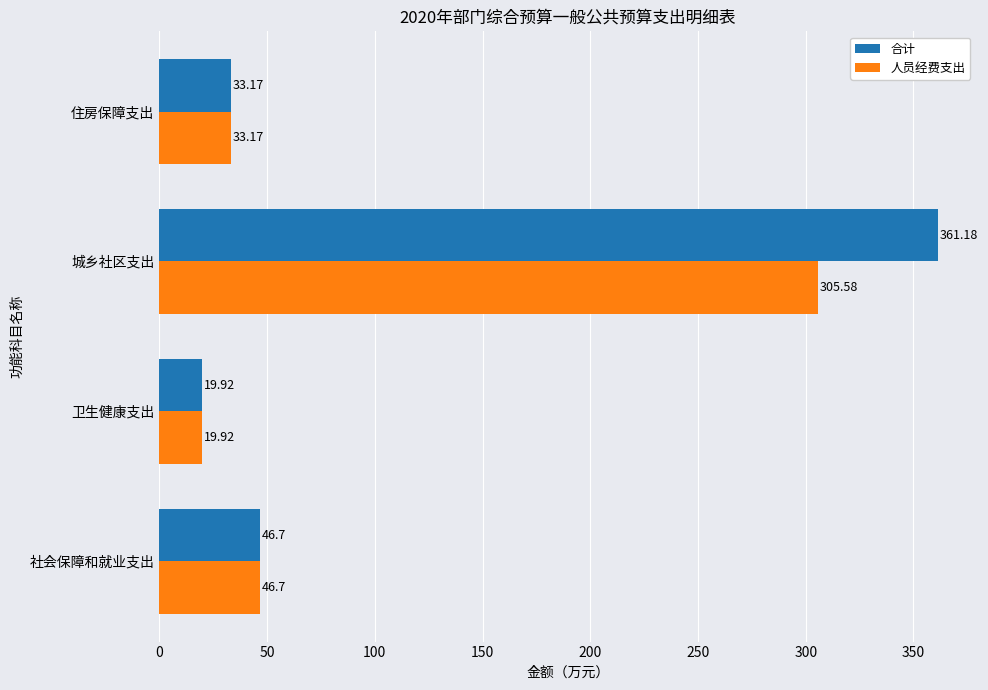

At how many categories does at least one series exceed 153?

1